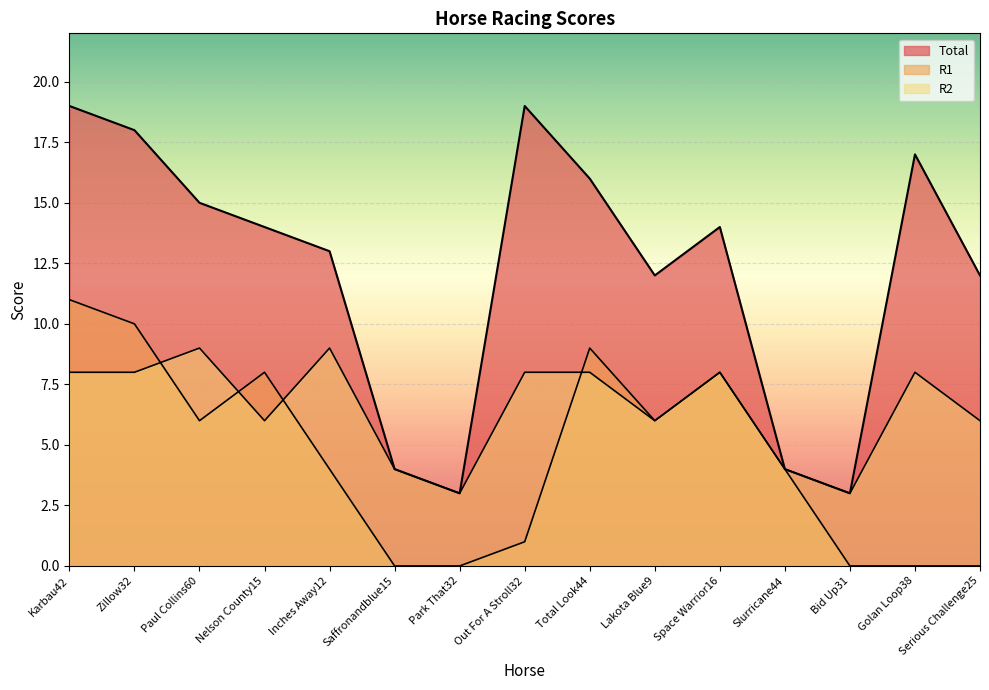

True or false: Total has a value of 6 at Saffronandblue15.

False